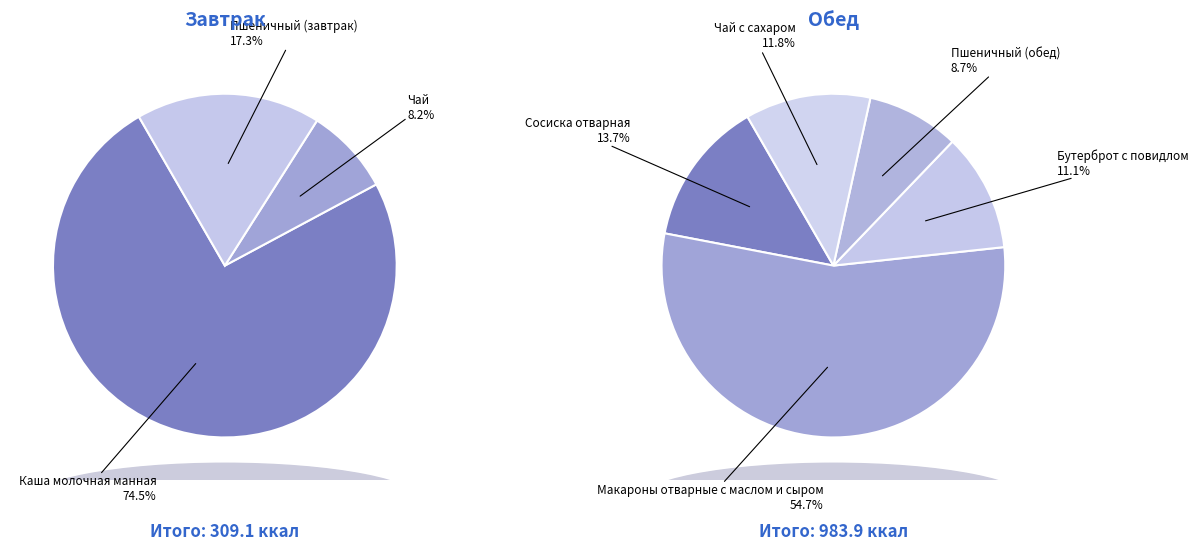

Which category has the smallest portion of the pie?

Чай